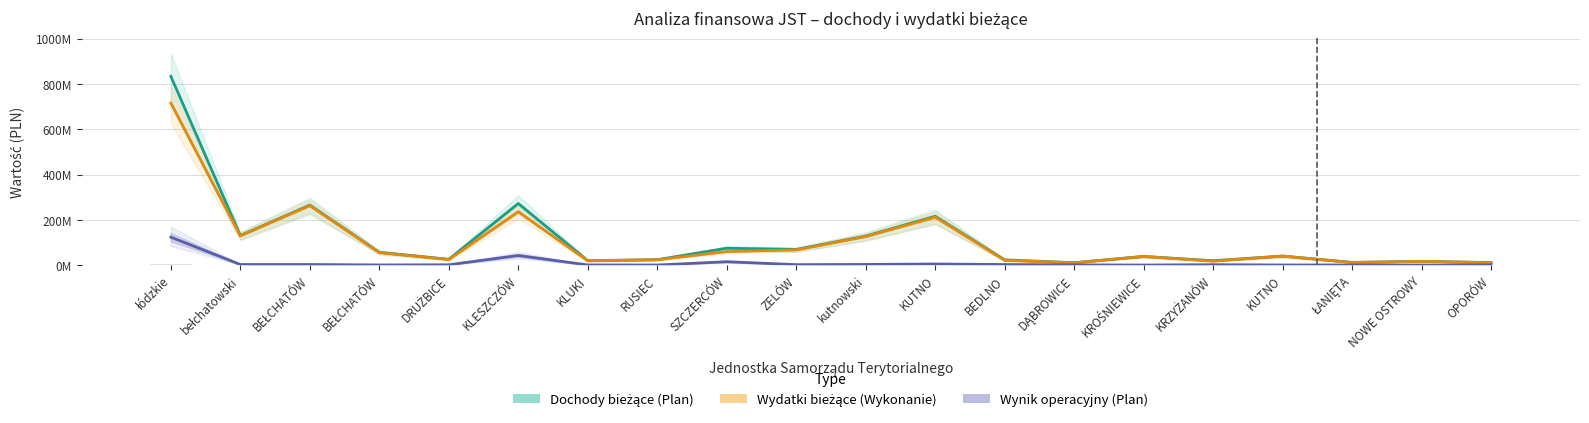

What is the label of the 11th bar from the right?

ZELÓW